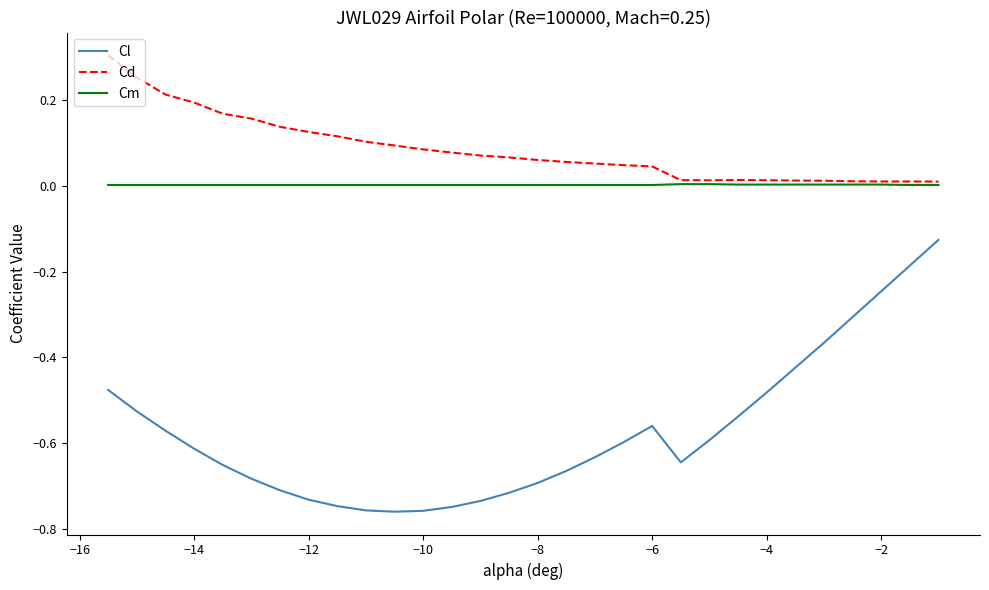

What is the sum of all Cl values?

-17.2